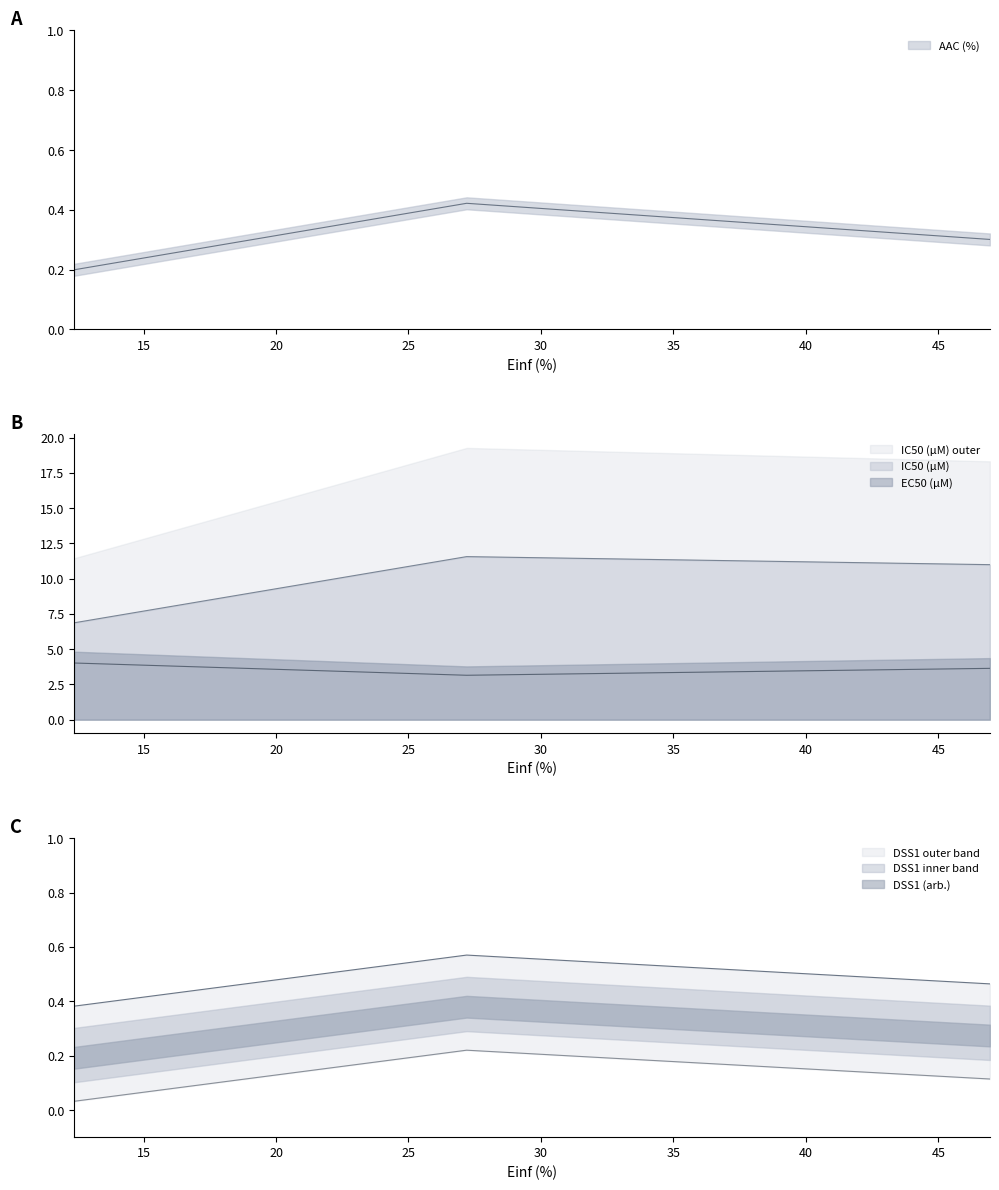

Does the chart have visible grid lines?

No